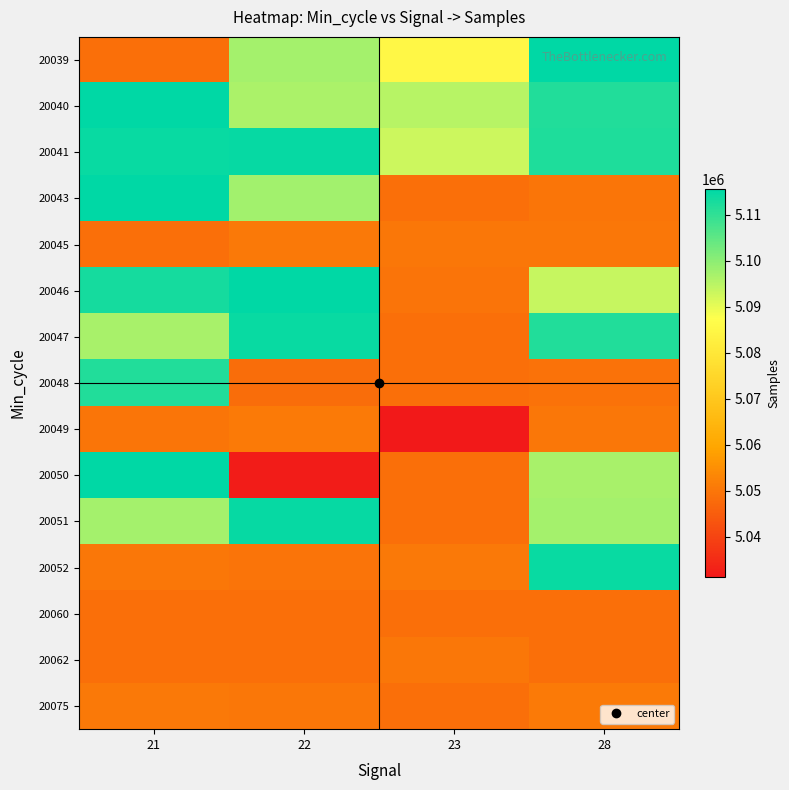

List the series in order of their peak value, lowest first.

20060, 20062, 20045, 20049, 20075, 20048, 20047, 20052, 20041, 20051, 20043, 20039, 20050, 20046, 20040